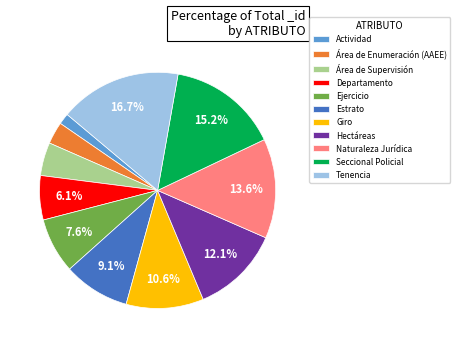

What percentage is the Estrato slice, to the nearest percent?

9%